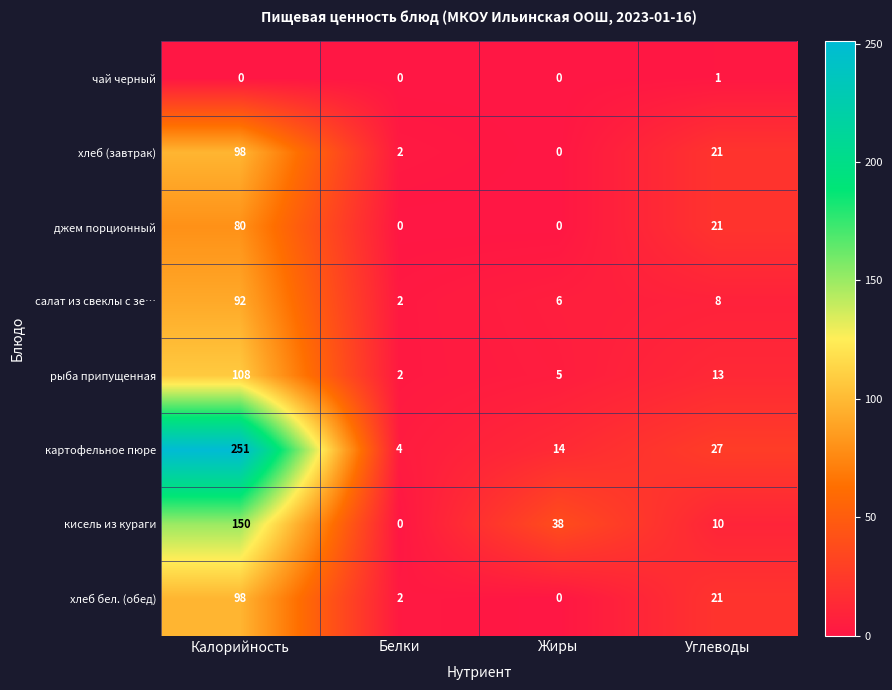

Is it true that джем порционный equals 0 at Жиры?

True